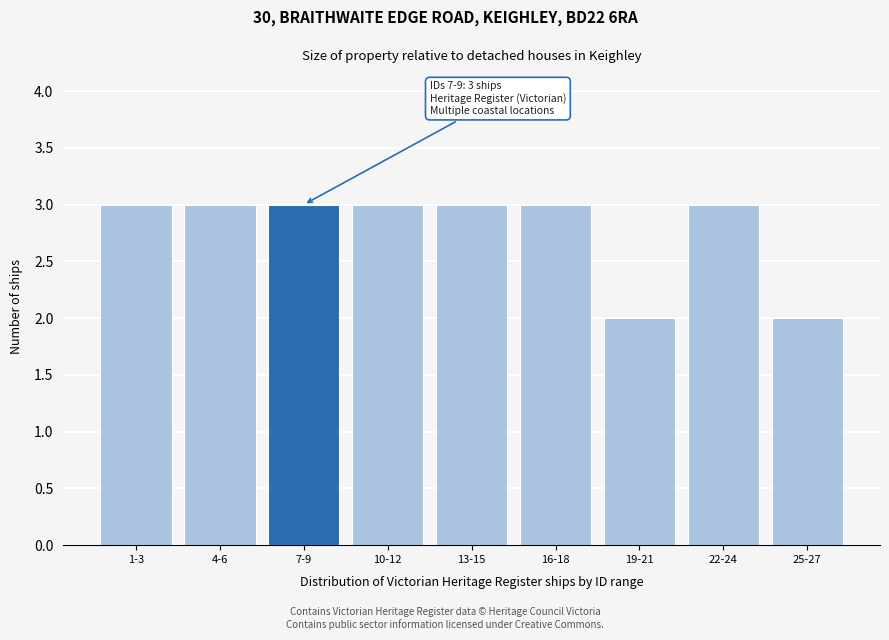

Reading left to right, extract all data points from this chart.

1-3=3	4-6=3	7-9=3	10-12=3	13-15=3	16-18=3	19-21=2	22-24=3	25-27=2